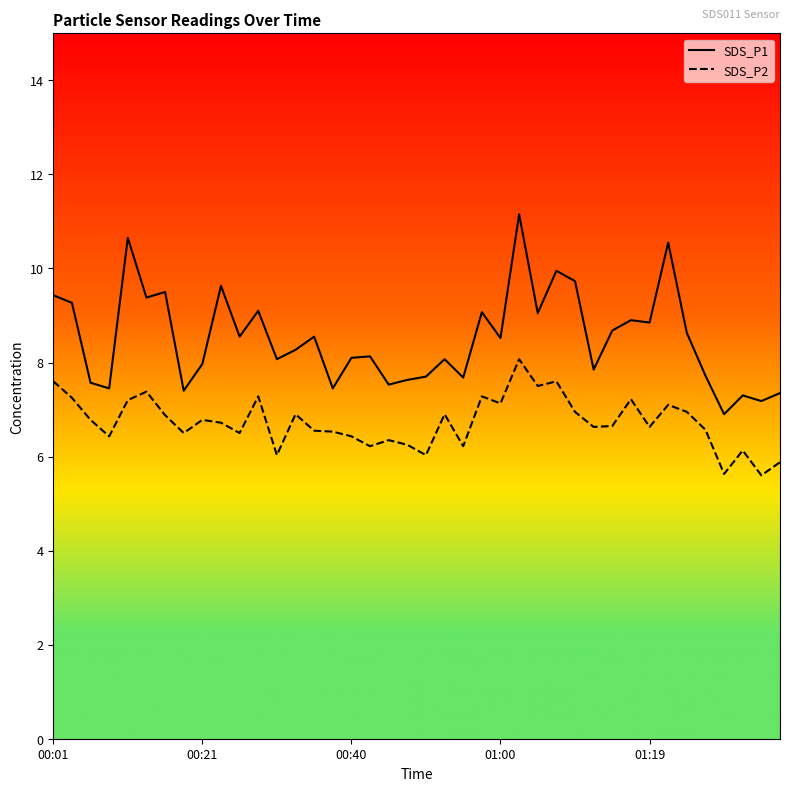

True or false: SDS_P1 and SDS_P2 intersect in this chart.

False